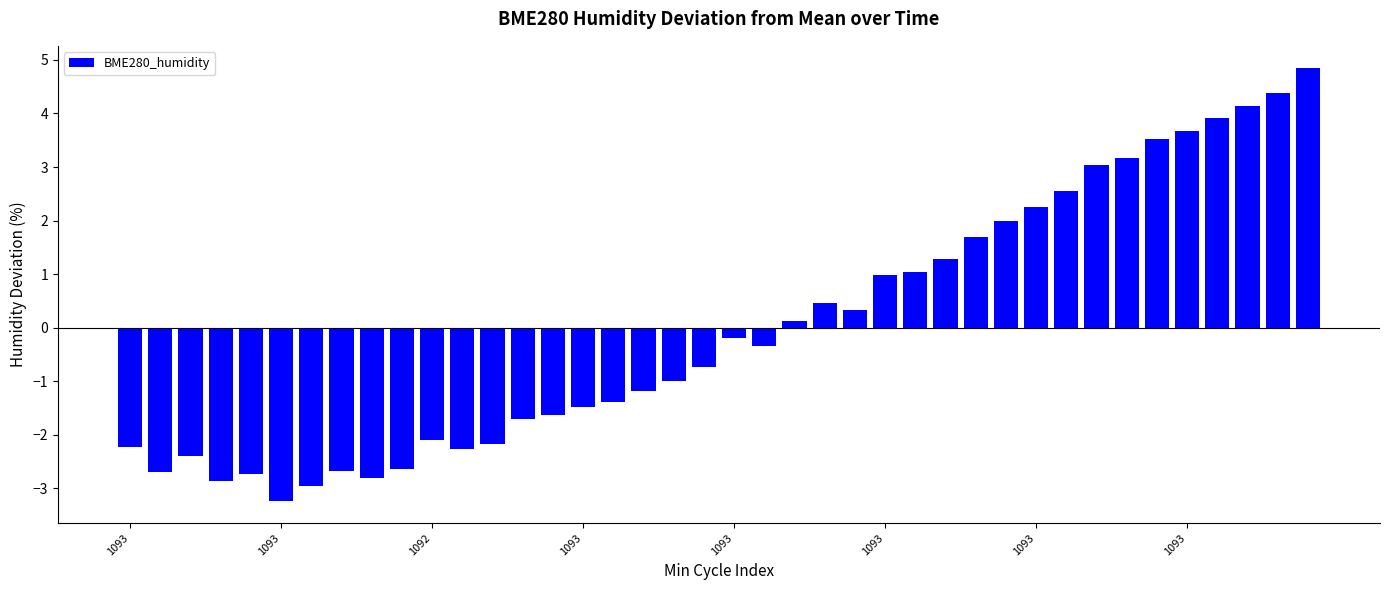

What is the smallest value displayed?

-3.2